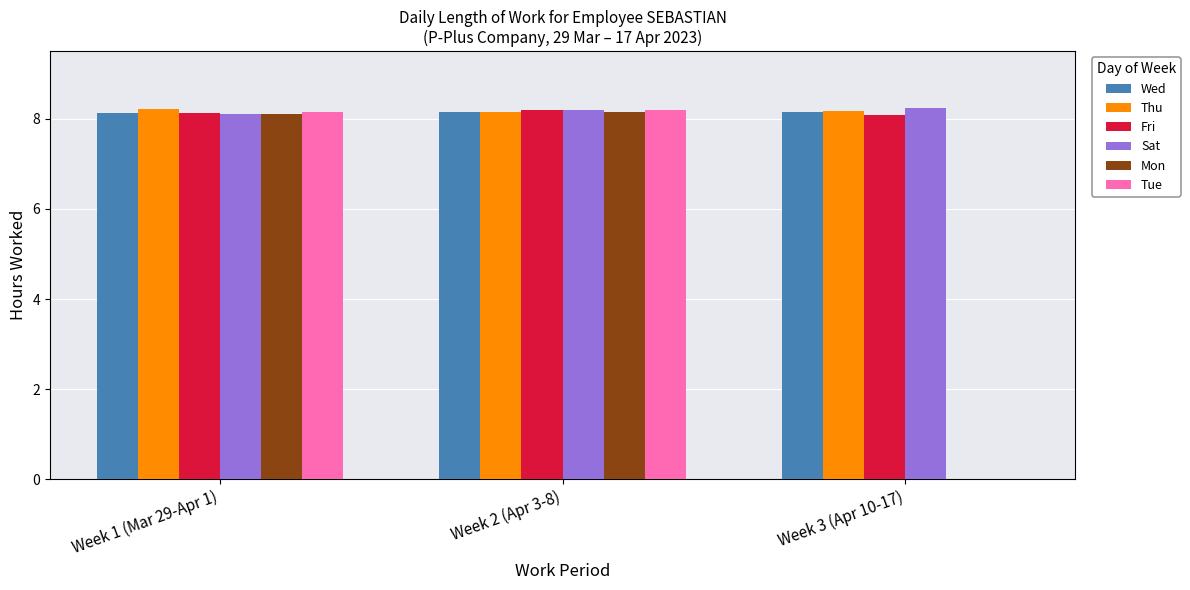

Which series changed the most between Week 1 (Mar 29-Apr 1) and Week 3 (Apr 10-17)?

Tue